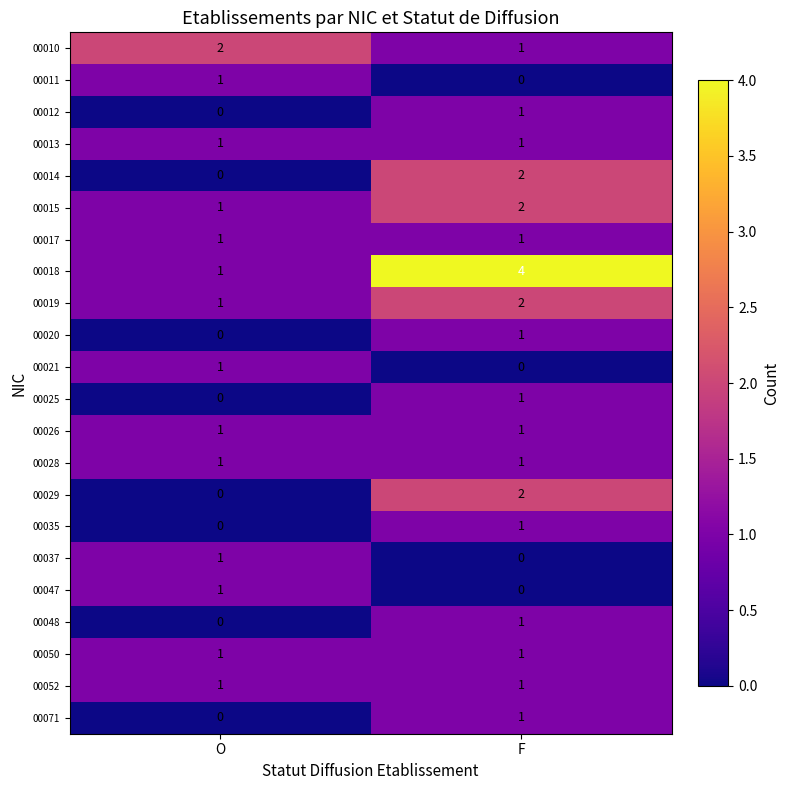

Rank the categories by 00012 value from highest to lowest.

F, O